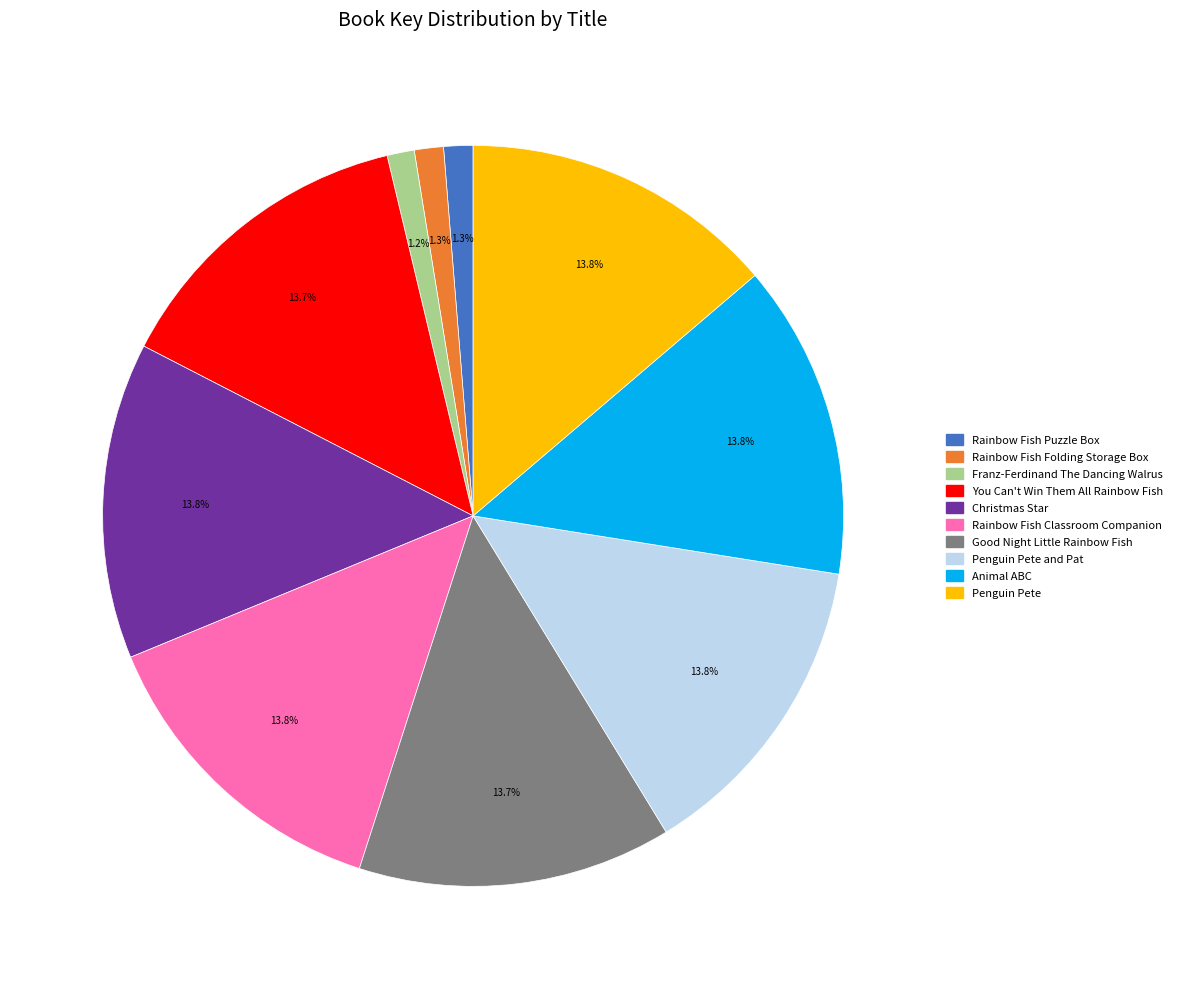

Approximately how many times larger is the value at Animal ABC compared to Christmas Star?

1.0